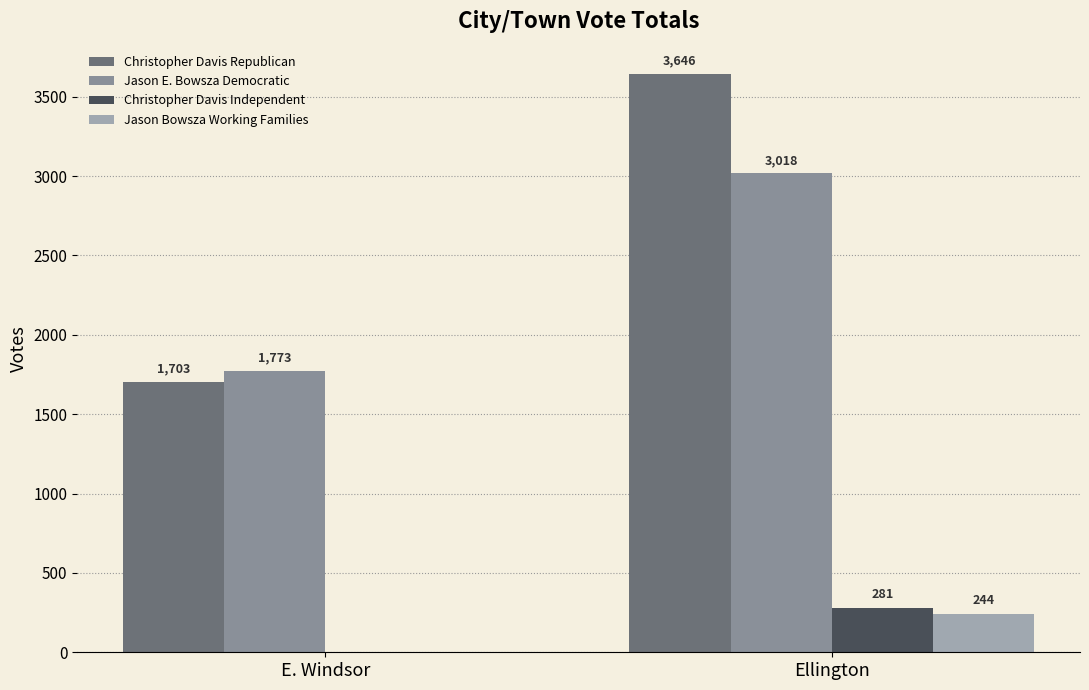

At E. Windsor, list the series in order from smallest to largest.

Christopher Davis Independent, Jason Bowsza Working Families, Christopher Davis Republican, Jason E. Bowsza Democratic